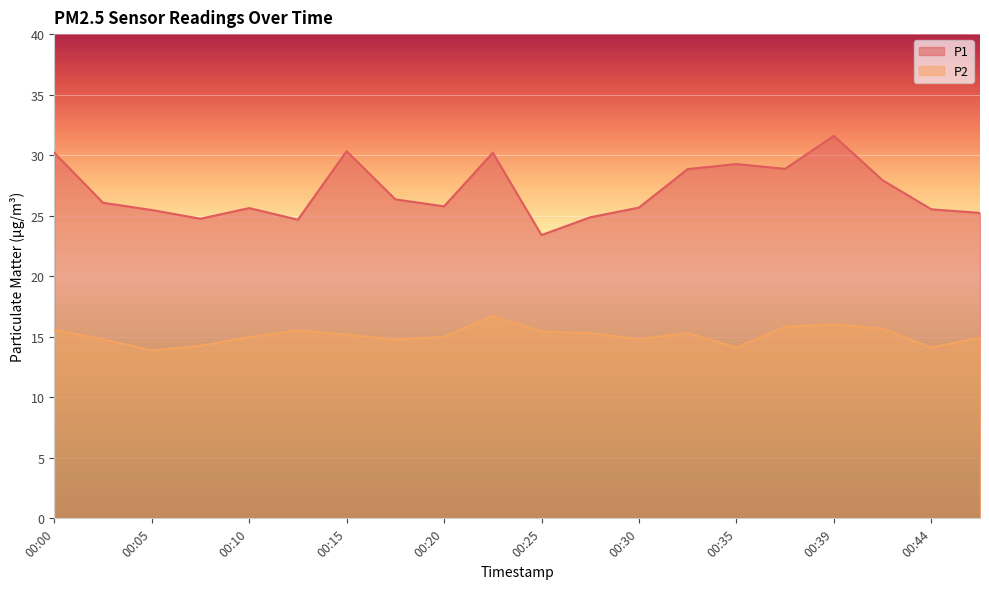

In P2, how many points are higher than both neighbors (excluding endpoints)?

4